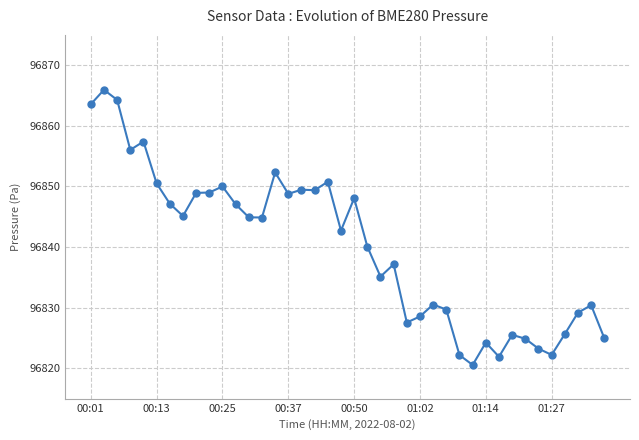

How many values exceed 96844?

20